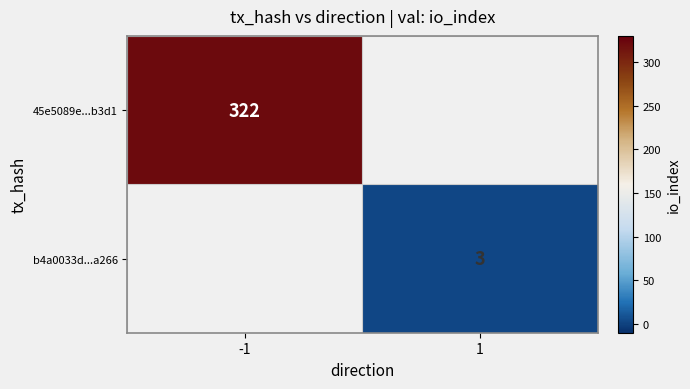

Which has a higher value, 1 or -1?

-1